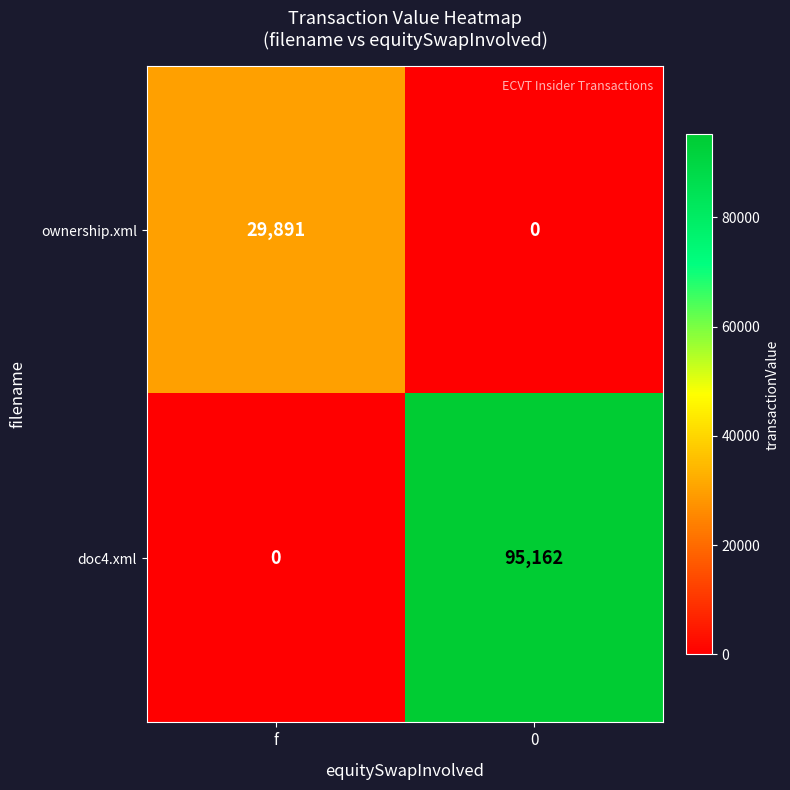

Reading left to right, what are all the values shown in this chart?

ownership.xml: 29891	0
doc4.xml: 0	95162